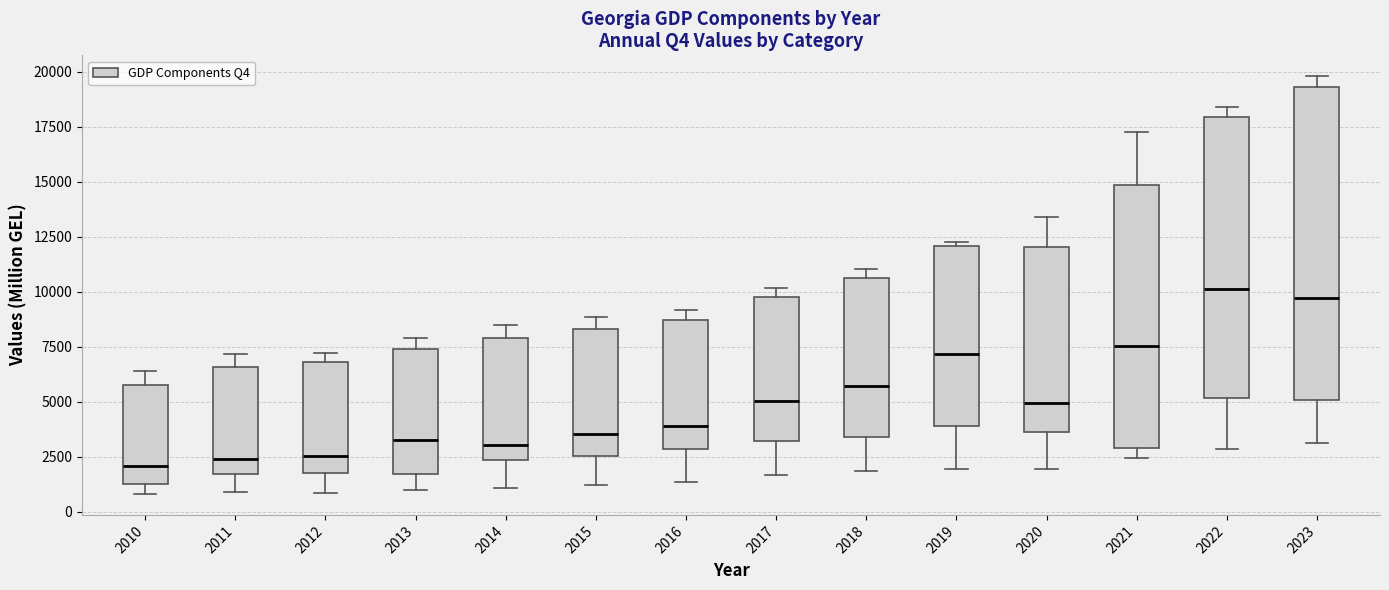

Reading left to right, transcribe this box plot: for each box, give where its median line is, the range the box spans, and where its two whiskers end, as read against the y-axis. The values are not printed on the chart, so give them approximately, as read against the axis.

2010: median 2000, box 1500 to 6000, whiskers 1000 to 6500
2011: median 2500, box 1500 to 6500, whiskers 1000 to 7000
2012: median 2500, box 2000 to 7000, whiskers 1000 to 7000 (just above the box's upper edge)
2013: median 3500, box 1500 to 7500, whiskers 1000 to 8000
2014: median 3000, box 2500 to 8000, whiskers 1000 to 8500
2015: median 3500, box 2500 to 8500, whiskers 1000 to 9000
2016: median 4000, box 3000 to 8500, whiskers 1500 to 9000
2017: median 5000, box 3000 to 9500, whiskers 1500 to 10000
2018: median 5500, box 3500 to 10500, whiskers 2000 to 11000
2019: median 7000, box 4000 to 12000, whiskers 2000 to 12000 (just above the box's upper edge)
2020: median 5000, box 3500 to 12000, whiskers 2000 to 13500
2021: median 7500, box 3000 to 15000, whiskers 2500 to 17500
2022: median 10000, box 5000 to 18000, whiskers 3000 to 18500
2023: median 9500, box 5000 to 19500, whiskers 3000 to 20000